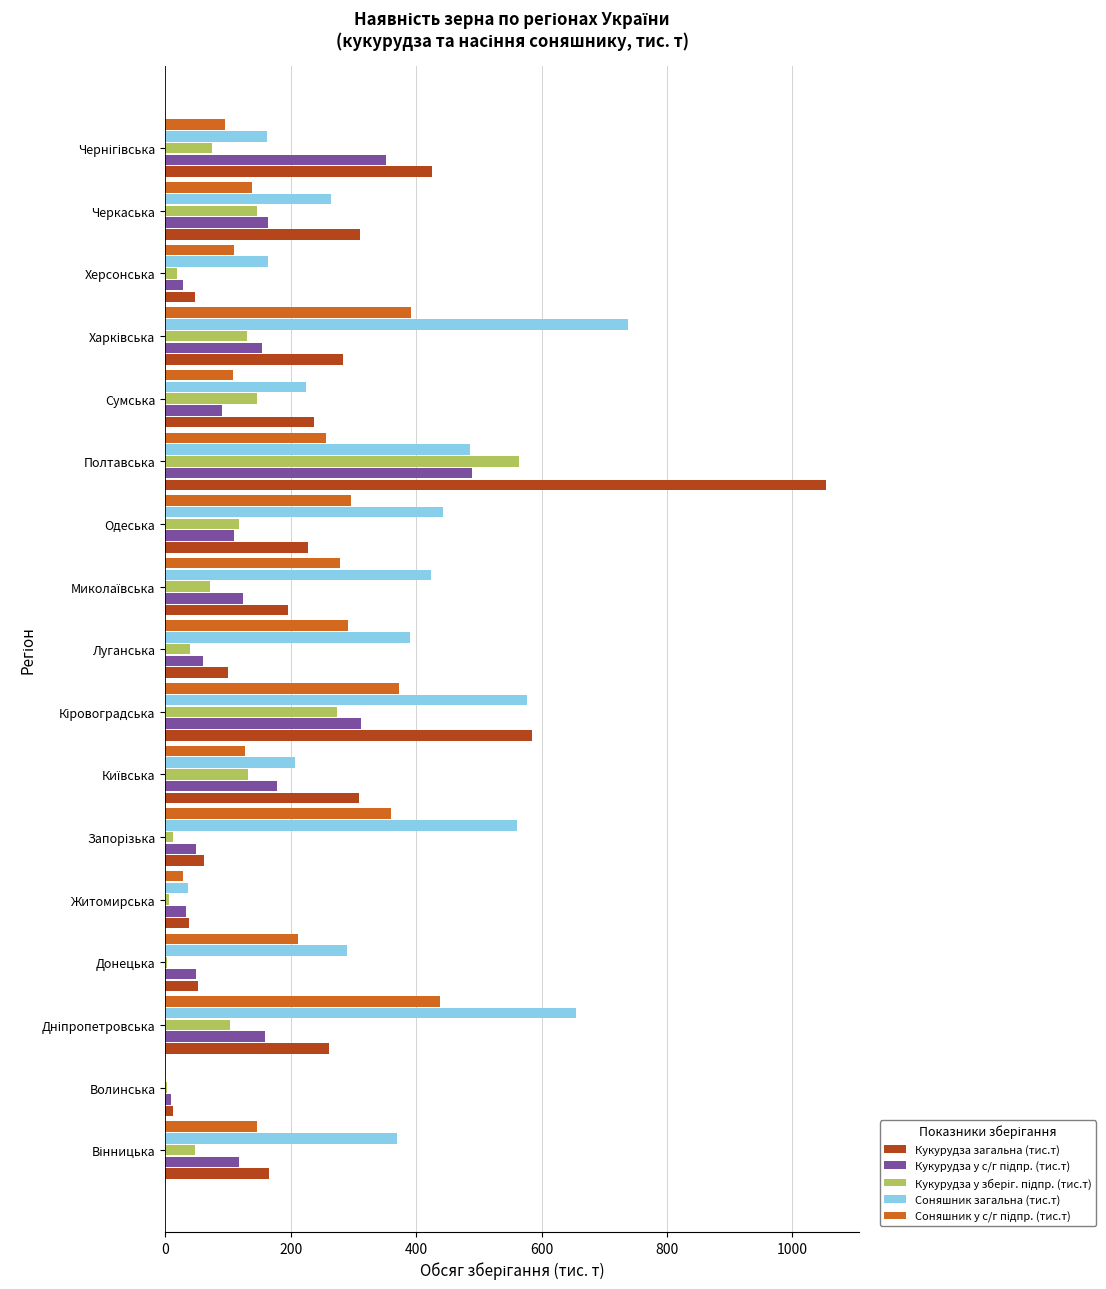

At which category is the sum across all series the highest?

Полтавська